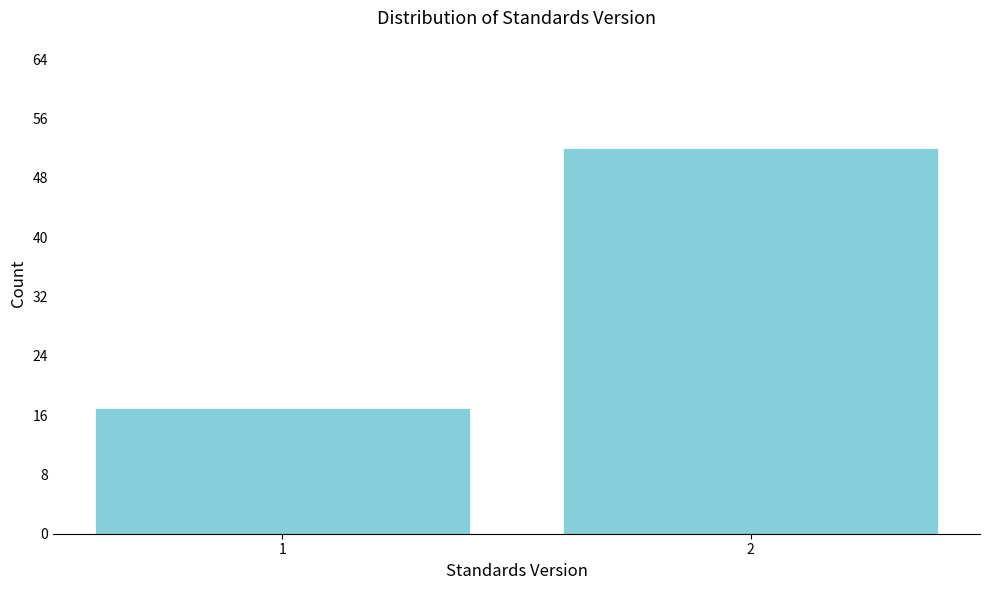

Reading left to right, transcribe all the data shown in this chart.

1=17	2=52